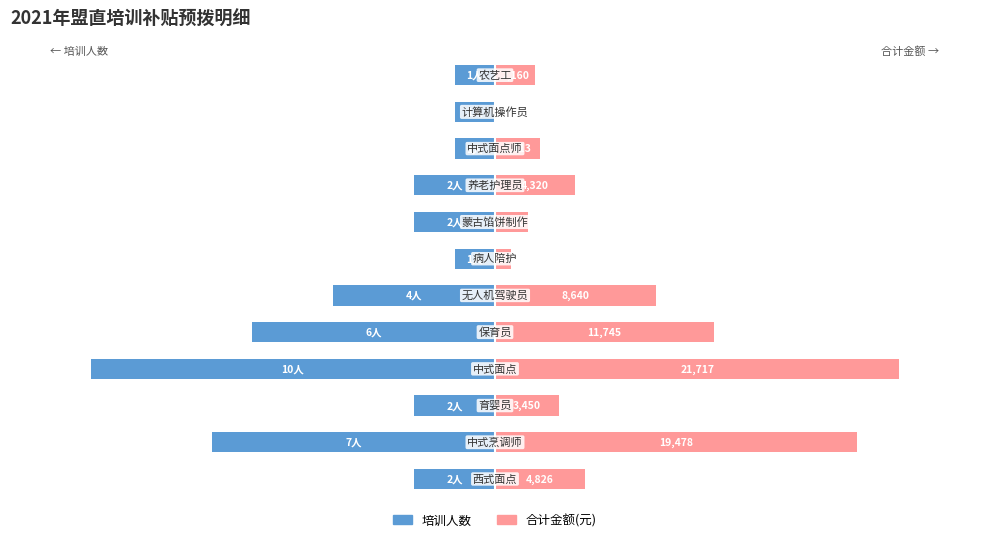

What are all the series names shown in the legend?

培训人数, 合计金额